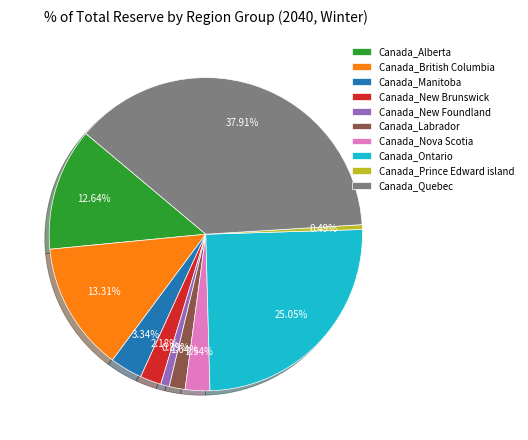

Between Canada_New Brunswick and Canada_British Columbia, which is larger?

Canada_British Columbia